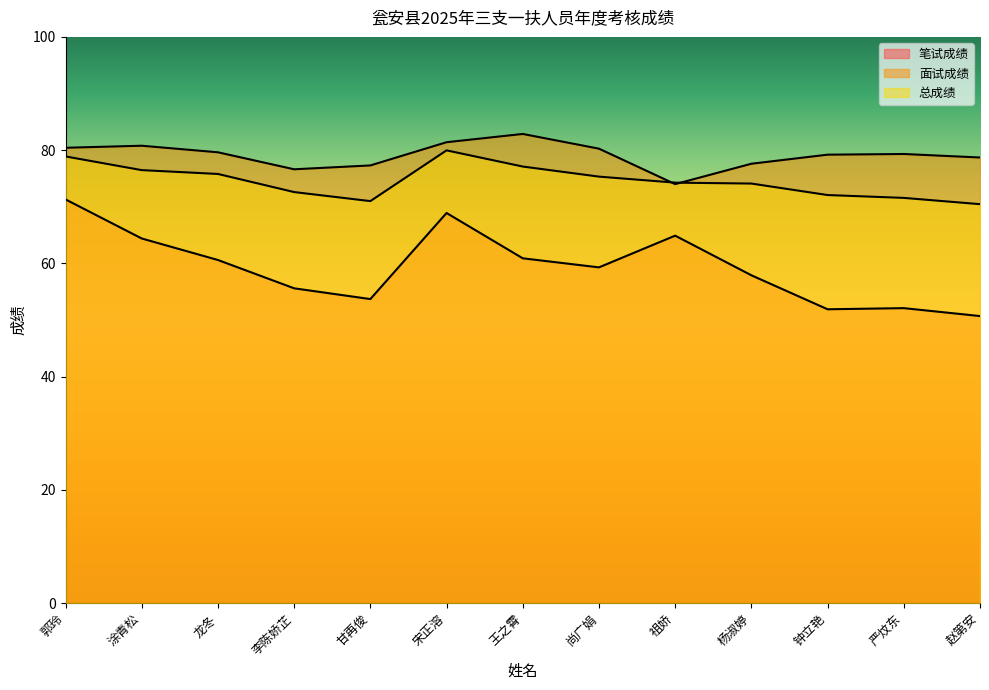

True or false: 面试成绩 has more than 1 interior local peaks.

True